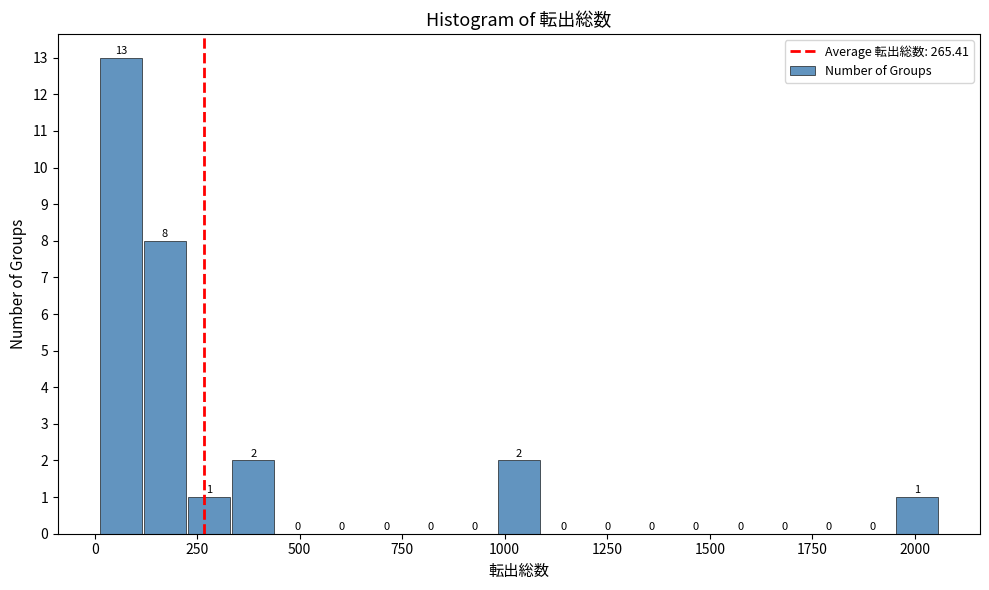

Around what value on the x-axis is the tallest bar? Give the approximate position of its centre, as read against the axis.

50